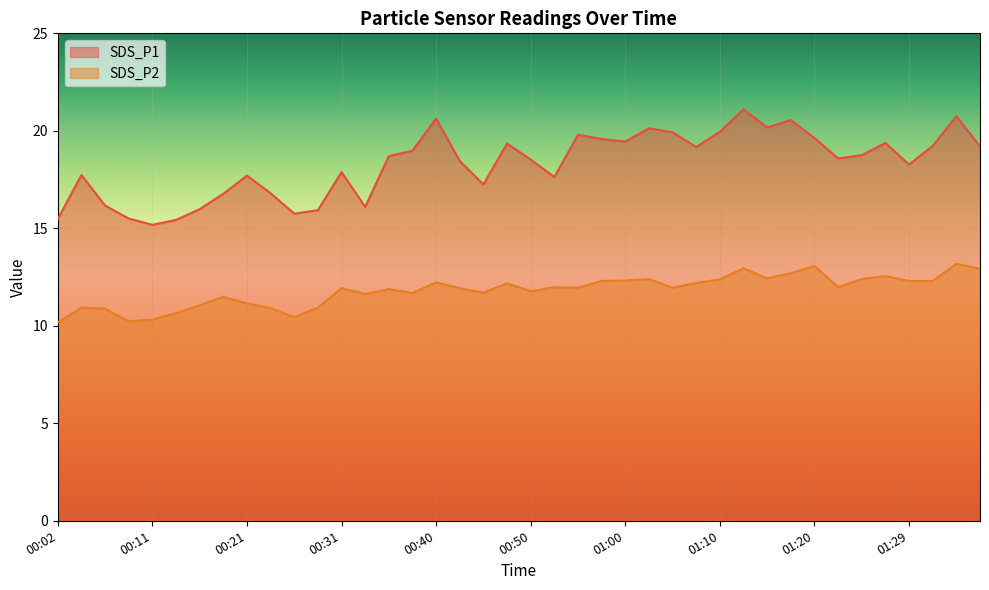

Rank the series at 01:10 from highest to lowest value.

SDS_P1, SDS_P2